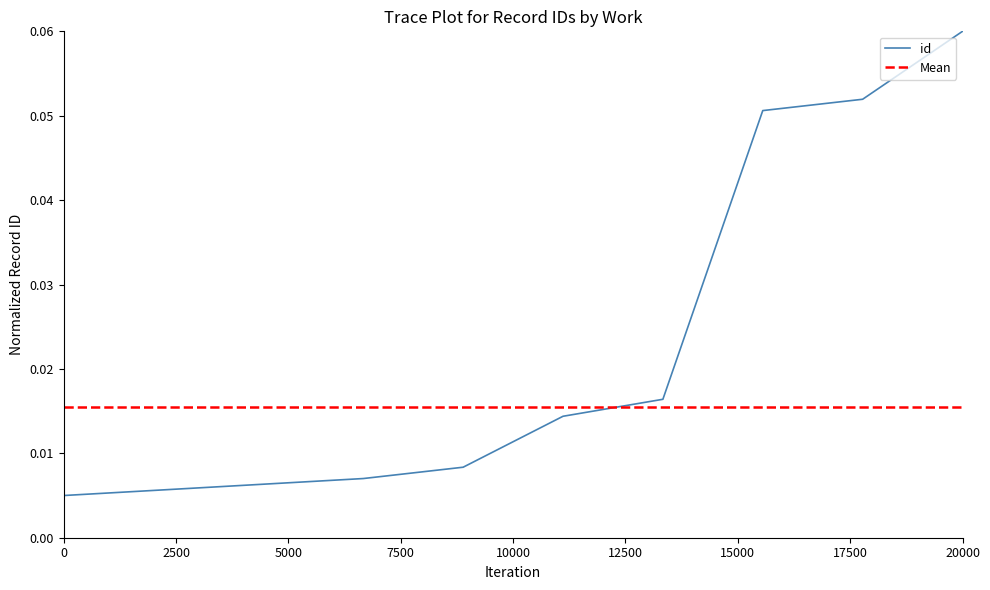

True or false: the data has more than 0 interior local peaks.

False